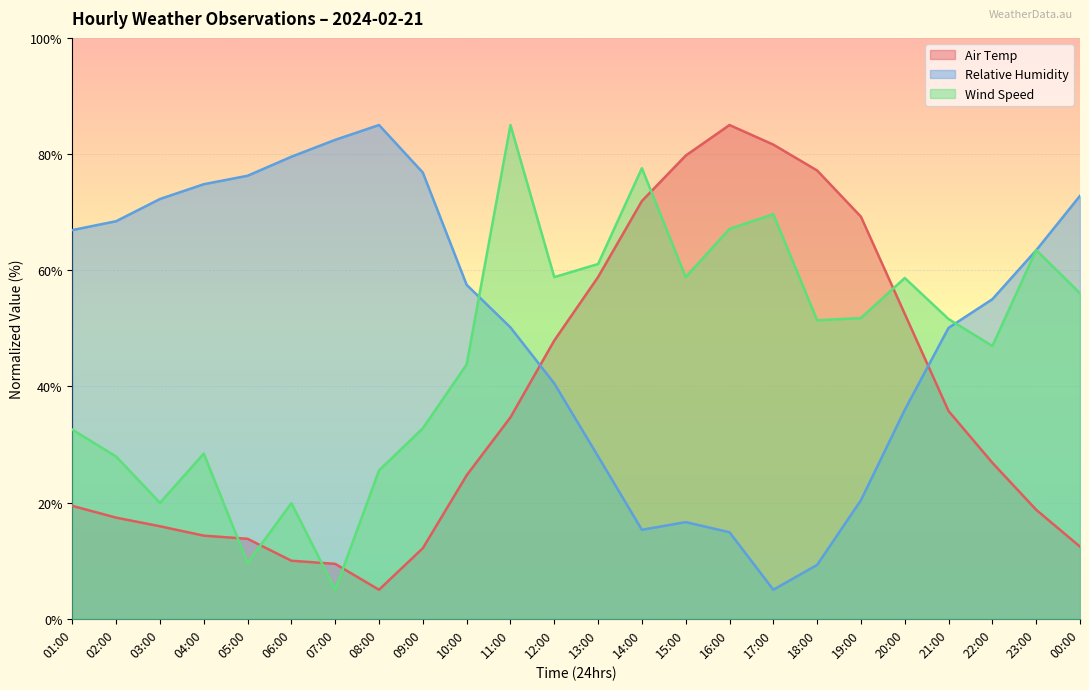

Is the value of Air Temp at 04:00 greater than the value of Relative Humidity at 06:00?

No